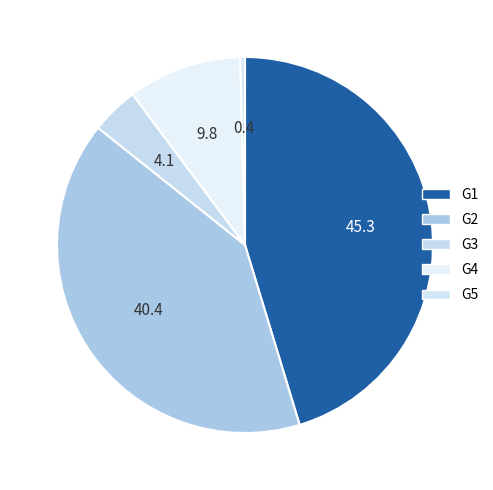

Count the number of slices in the pie.

5